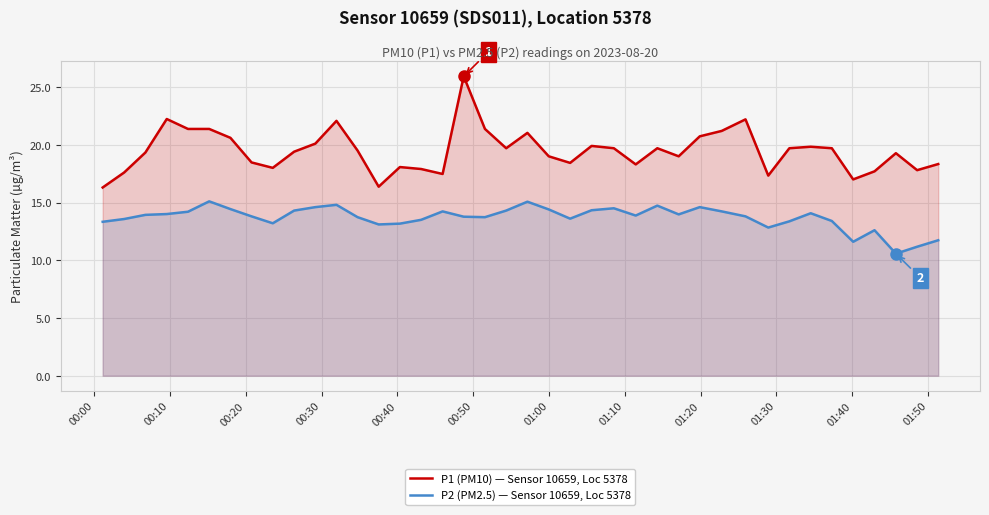

List the series in order of their peak value, lowest first.

P2 (PM2.5) — Sensor 10659, Loc 5378, P1 (PM10) — Sensor 10659, Loc 5378